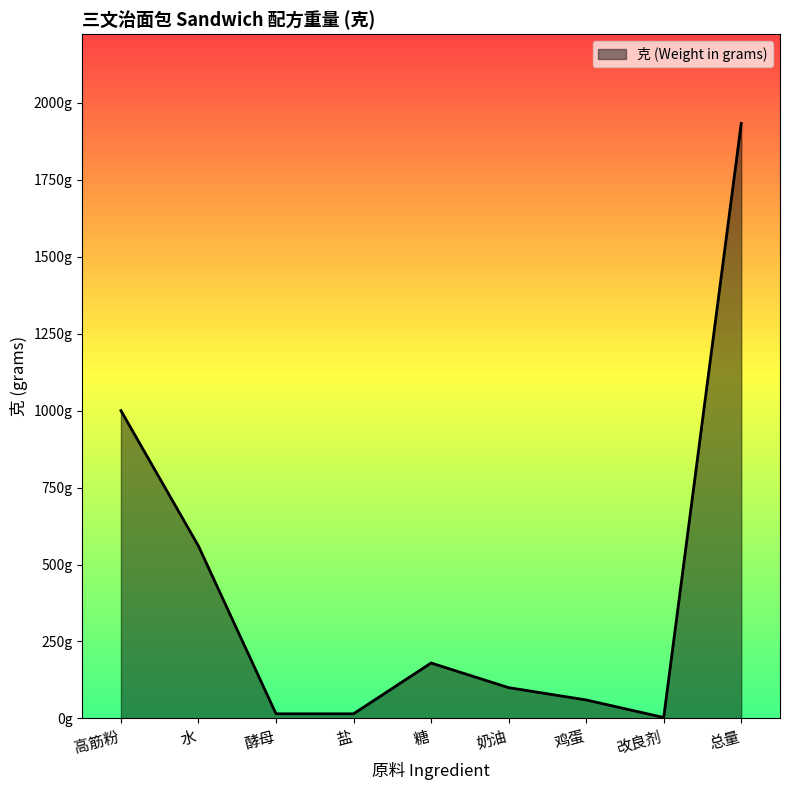

What is the greatest value displayed?

1933